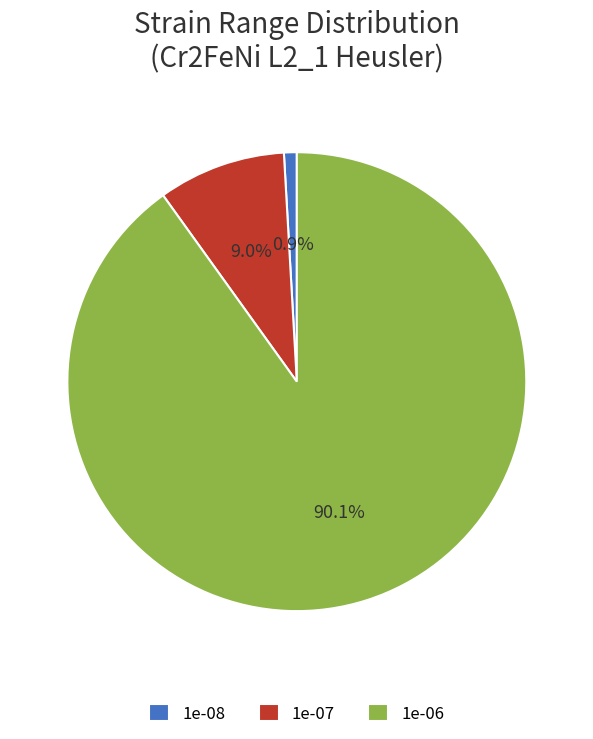

To the nearest percent, what is the difference between the 1e-06 and 1e-07 slice percentages?

81%